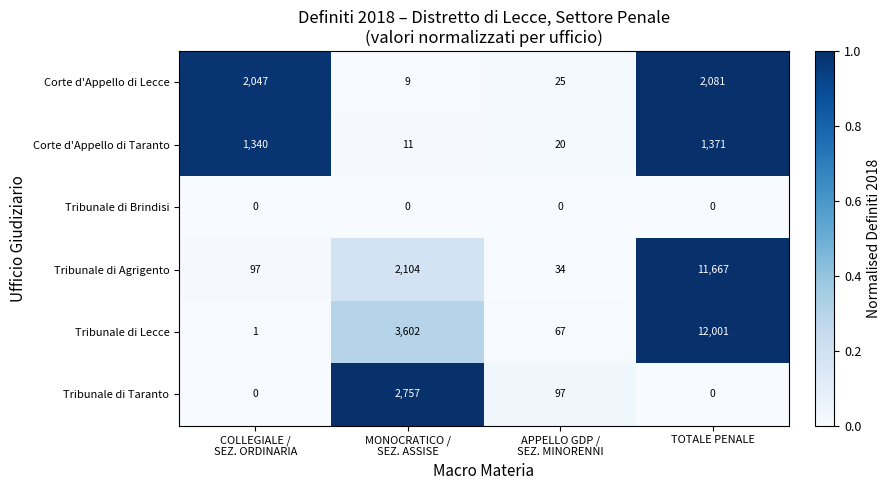

What is the average value of the Tribunale di Taranto series?

714